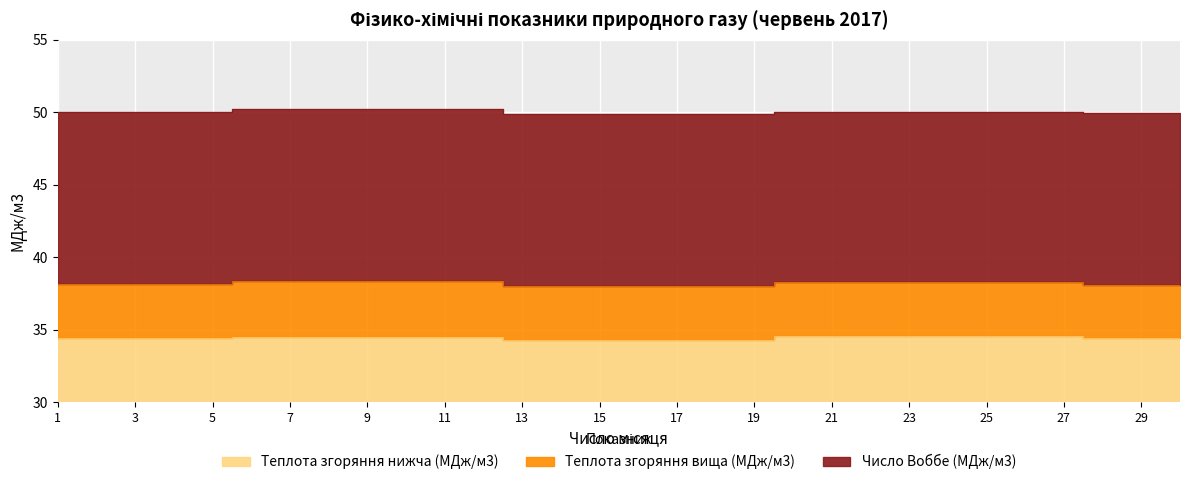

True or false: Число Воббе (МДж/м3) has more than 2 interior local peaks.

False